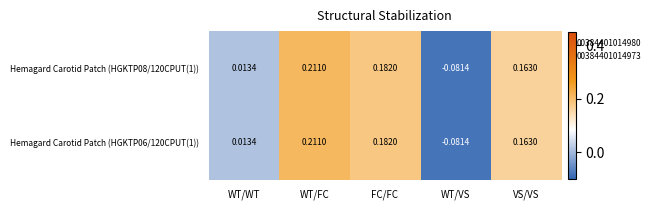

Count the number of data series in this chart.

2